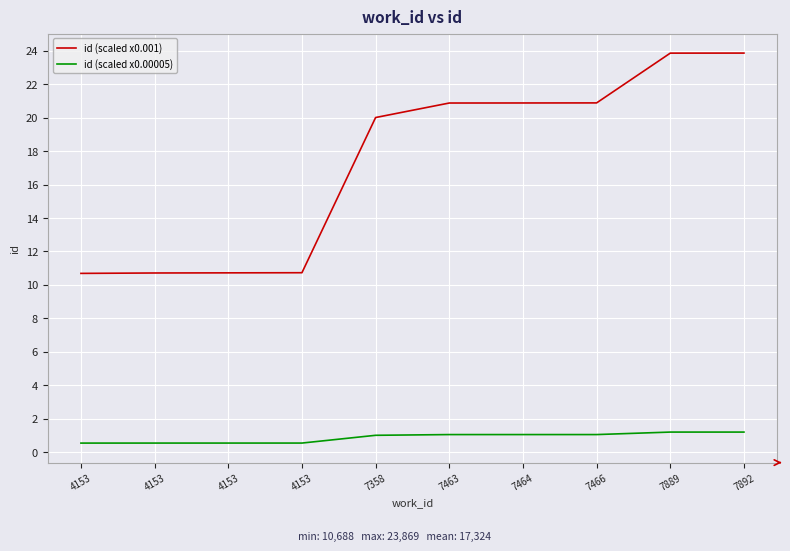

At 7892, list the series in order from smallest to largest.

id (scaled x0.00005), id (scaled x0.001)